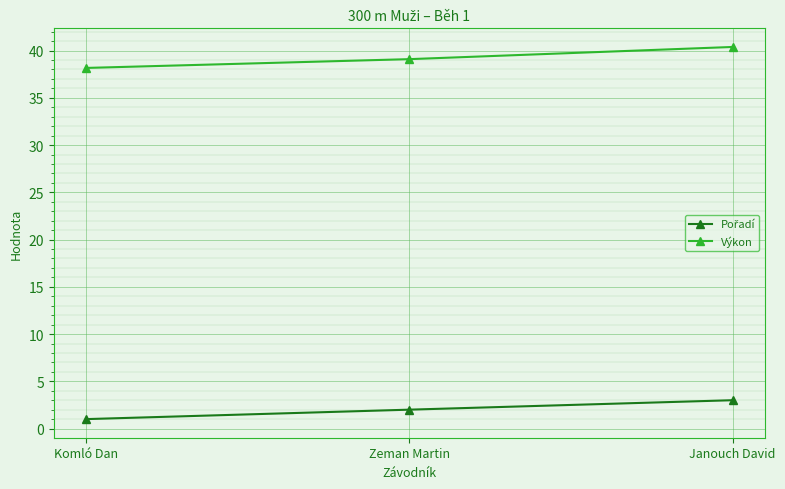

What is the total value across all series at Janouch David?

43.4